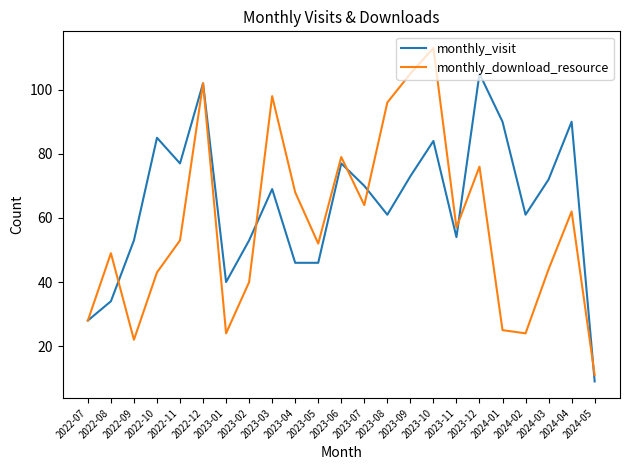

Rank the series by their maximum value, from highest to lowest.

monthly_download_resource, monthly_visit